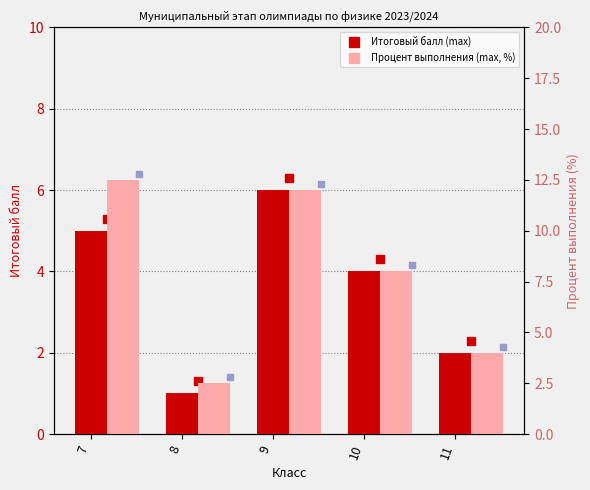

True or false: Итоговый балл (max) has a value of 7.7 at 7.

False